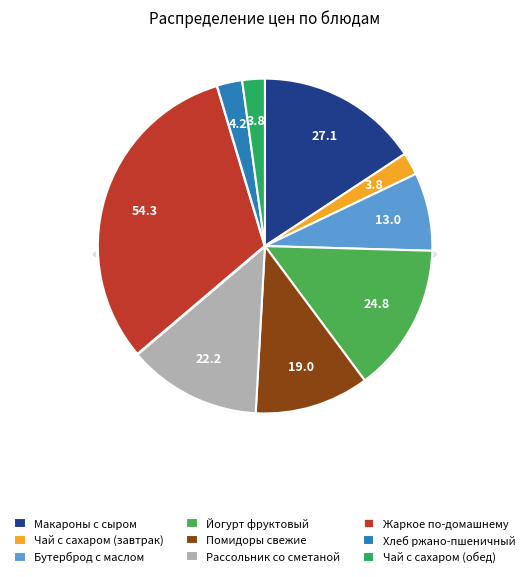

Between Жаркое по-домашнему and Чай с сахаром (завтрак), which is larger?

Жаркое по-домашнему